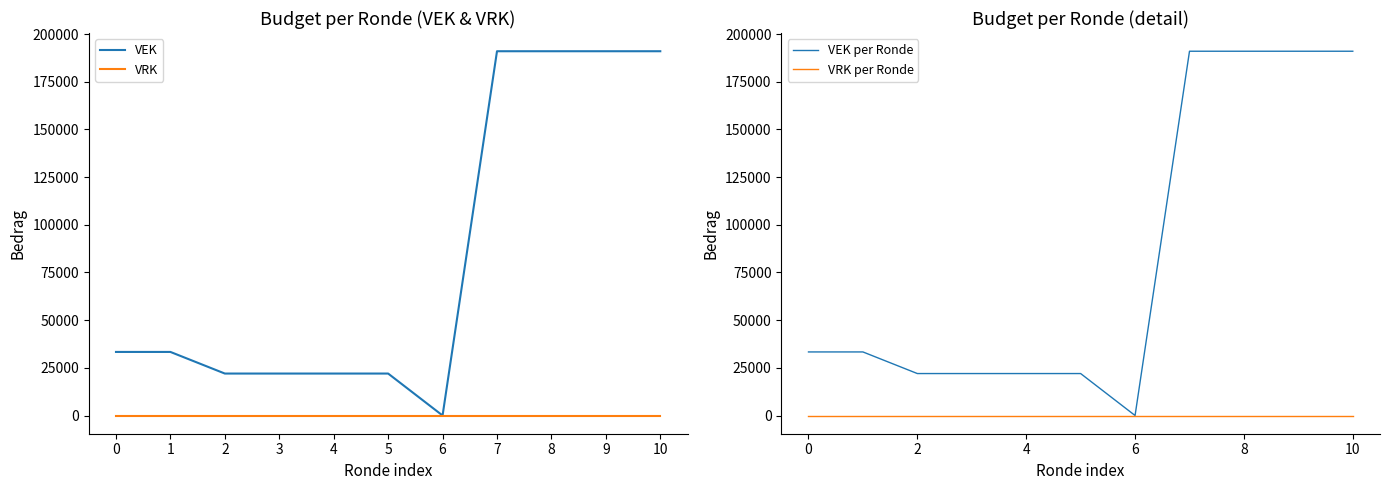

At which category does the chart reach its peak across all series?

7